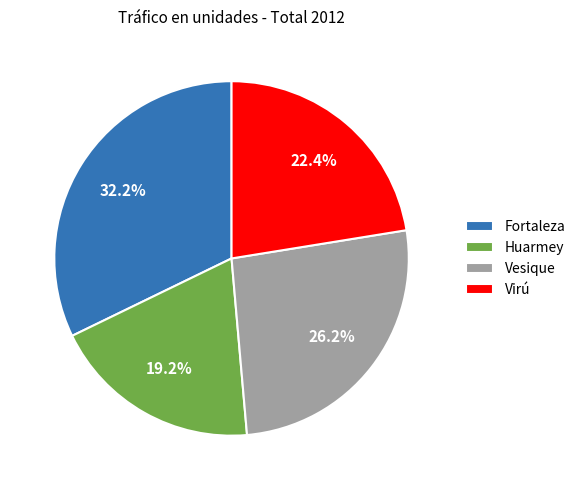

What percentage is the Virú slice, to the nearest percent?

22%